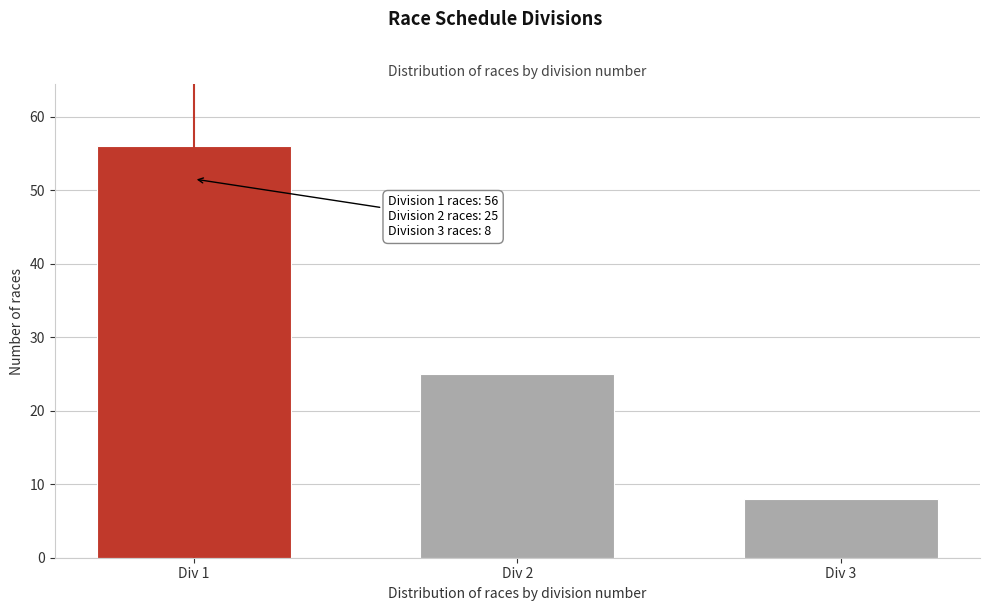

Reading right to left, what are all the values shown in this chart?

8	25	56